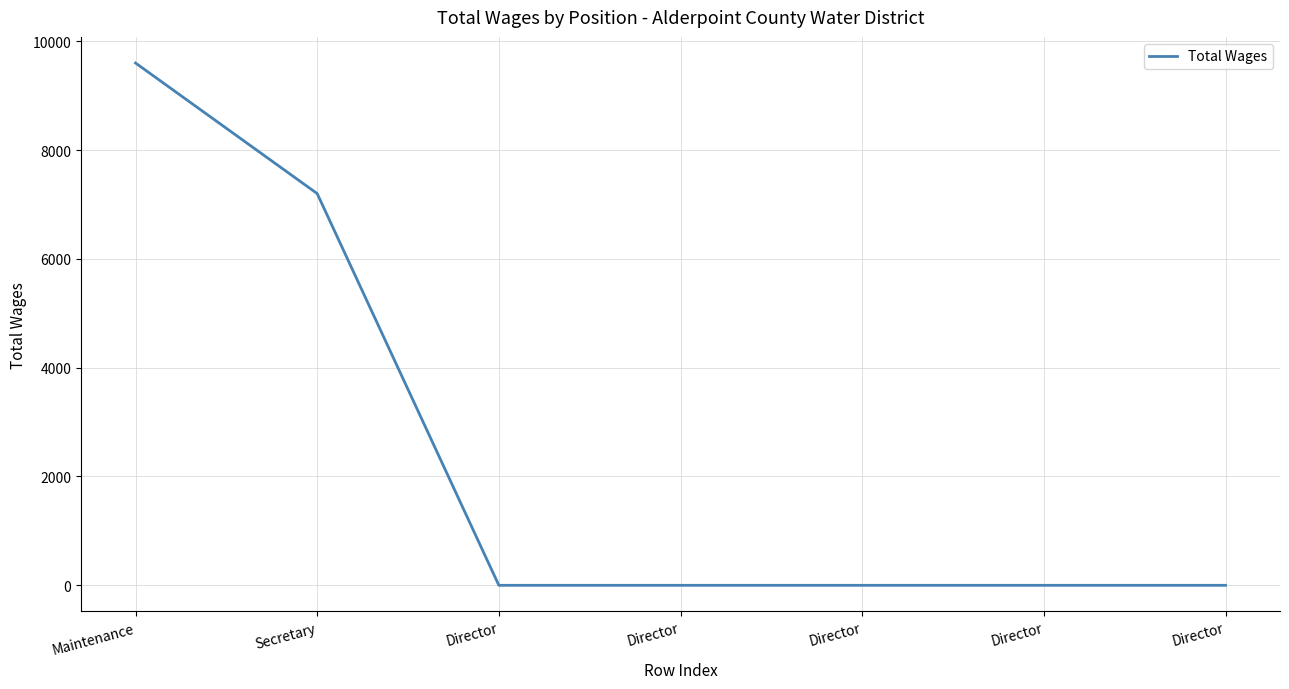

The value at Director is 3825. True or false?

False